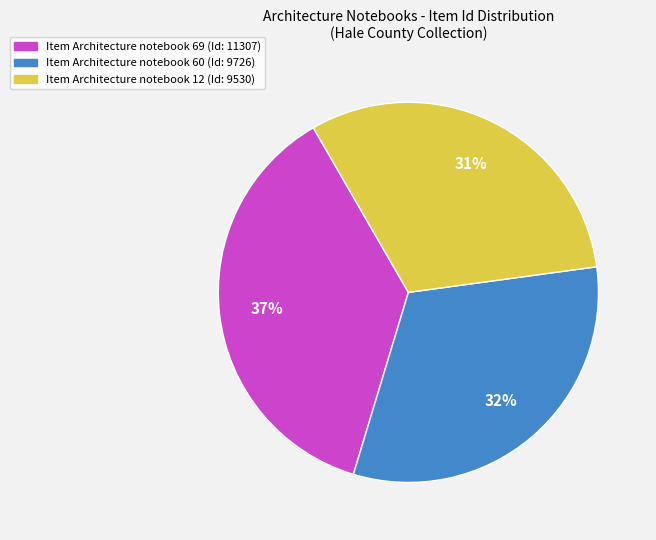

Is there a majority slice in this chart?

No